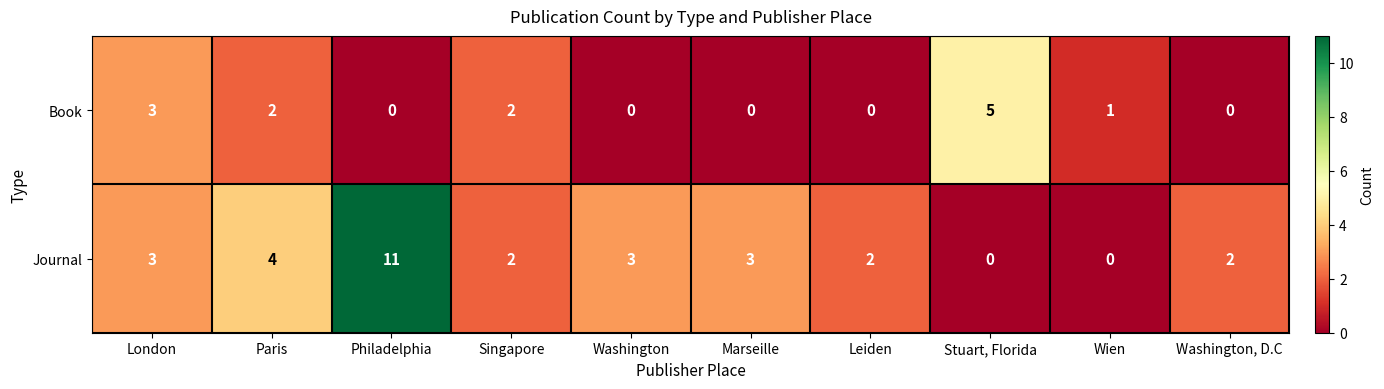

What is the sum of all Journal values?

30